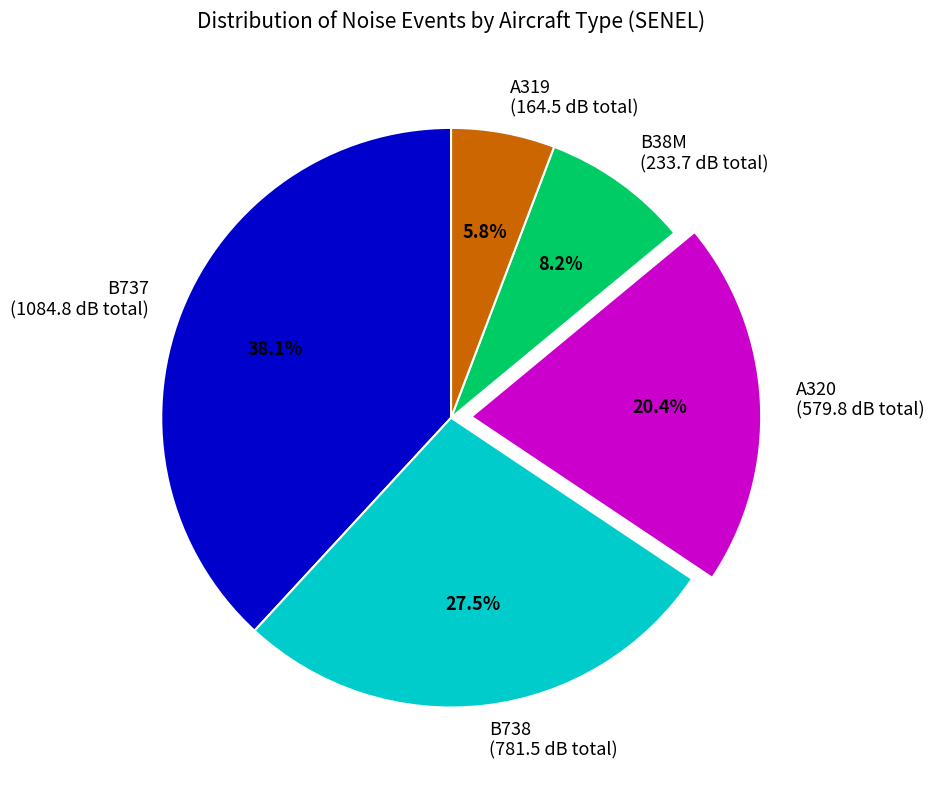

Does B38M (233.7 dB total) represent more than half of the total?

No